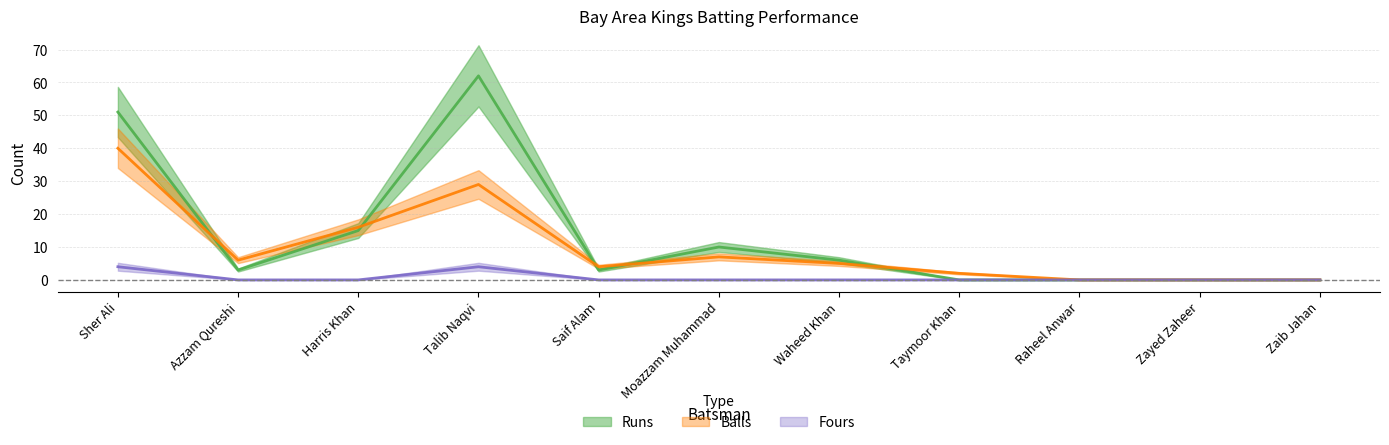

True or false: Balls has more than 0 interior local peaks.

True